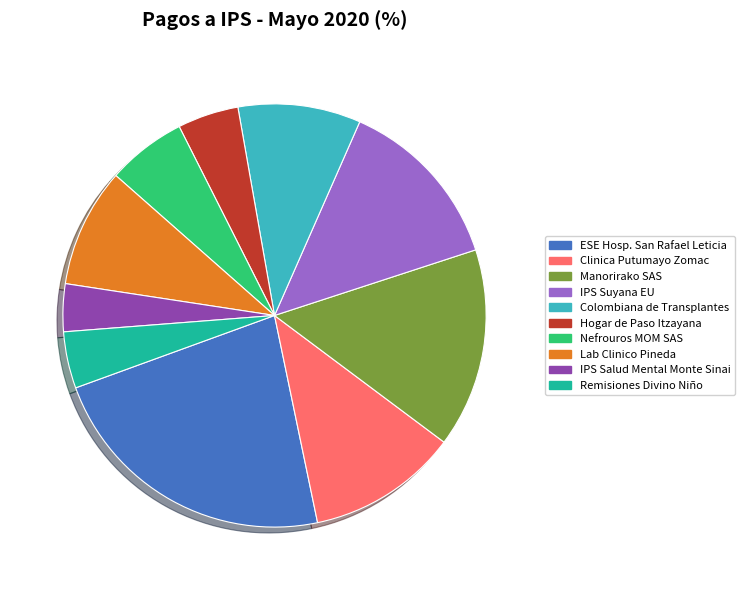

What is the largest slice in the pie chart?

ESE Hosp. San Rafael Leticia